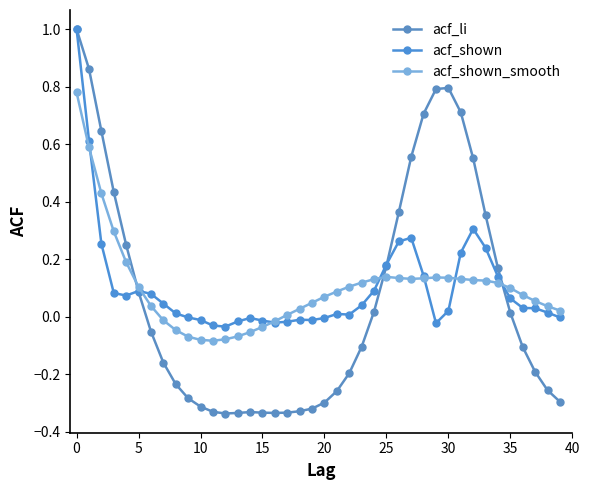

What are all the series names shown in the legend?

acf_li, acf_shown, acf_shown_smooth